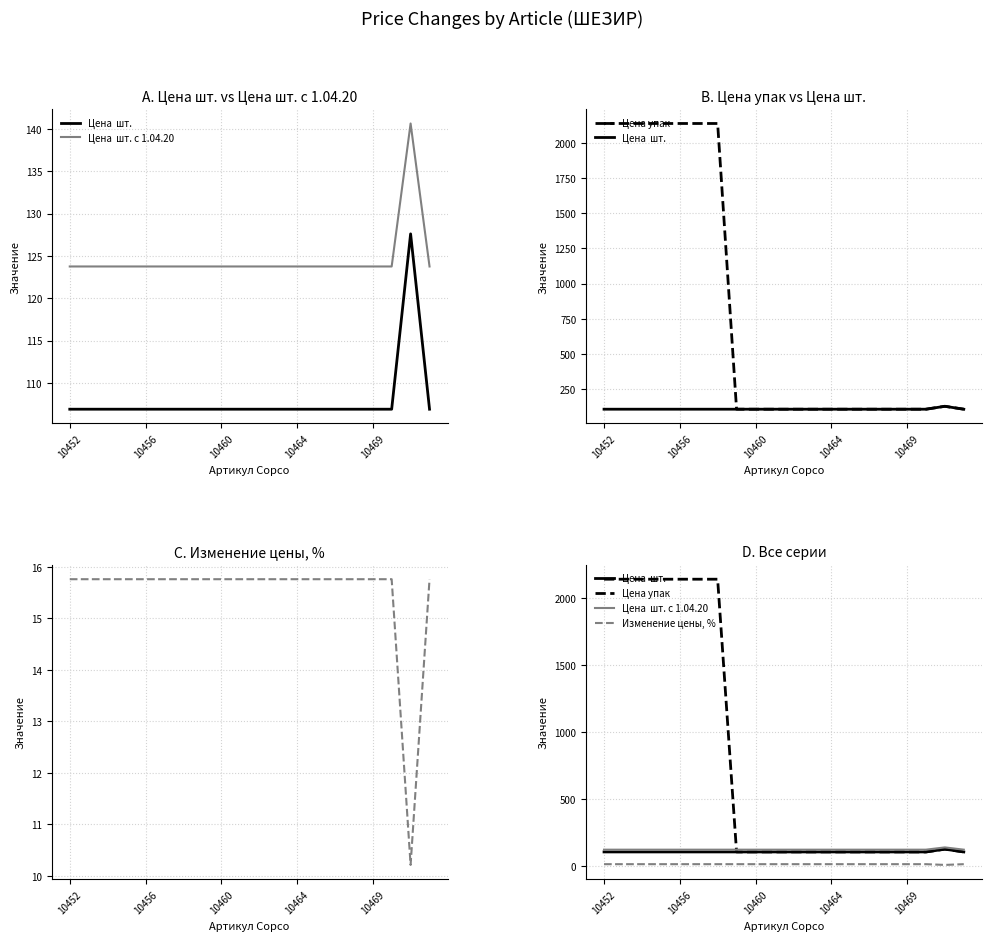

What position from the right is 10452?

20